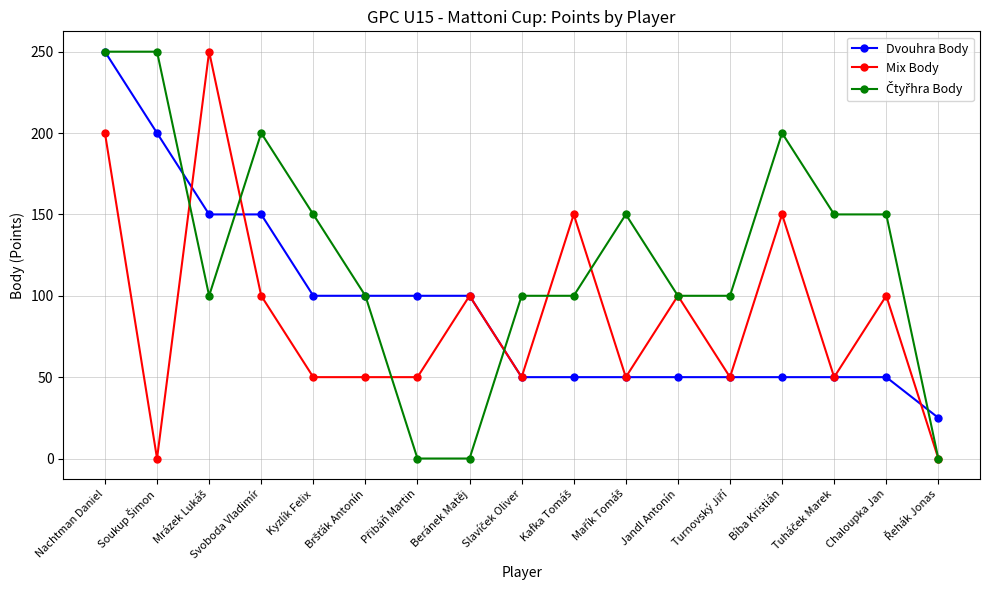

At which category is the sum across all series the highest?

Nachtman Daniel